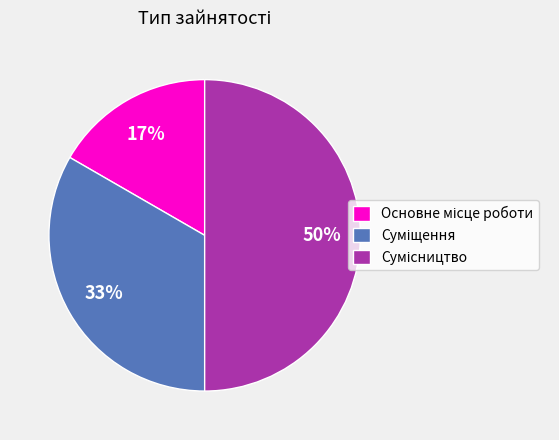

To the nearest percent, what is the average slice percentage?

33%